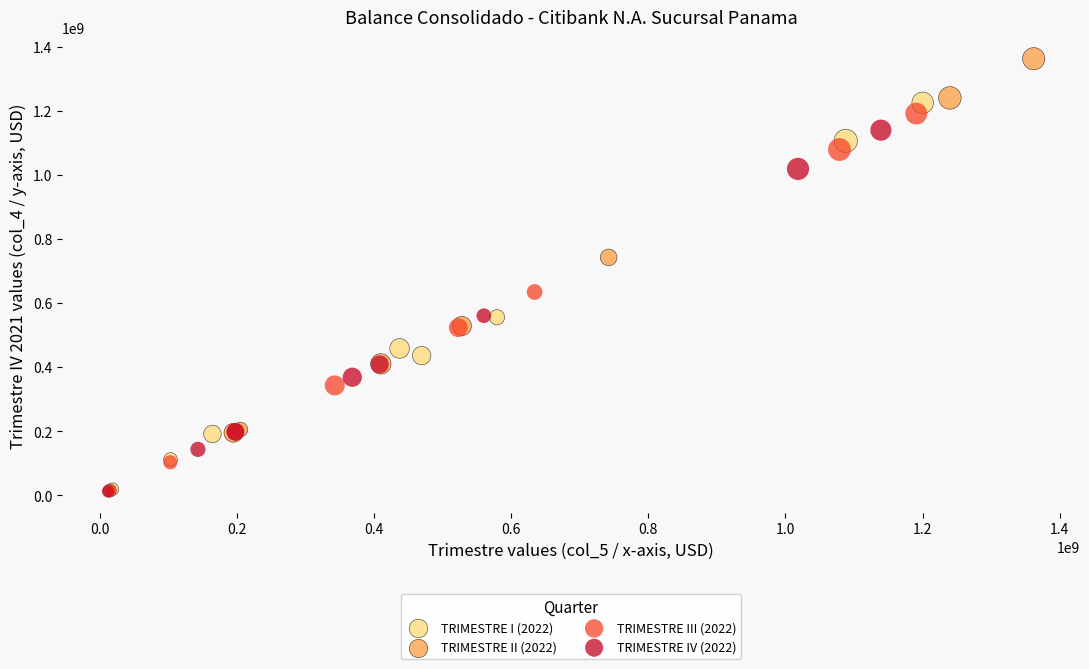

Which series reaches the maximum Y coordinate?

TRIMESTRE II (2022)